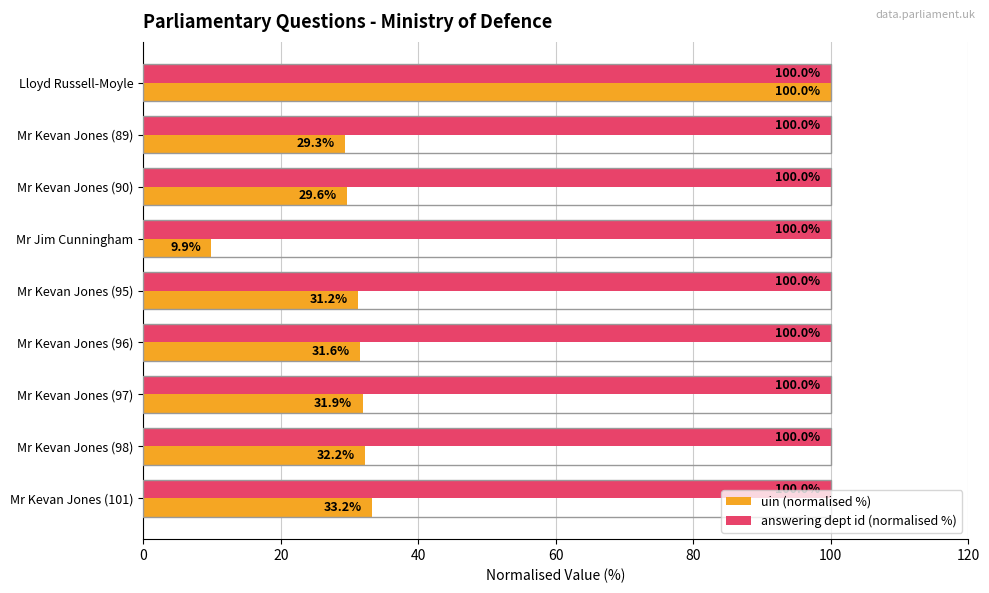

Rank the categories by uin (normalised %) value from lowest to highest.

Mr Jim Cunningham, Mr Kevan Jones (89), Mr Kevan Jones (90), Mr Kevan Jones (95), Mr Kevan Jones (96), Mr Kevan Jones (97), Mr Kevan Jones (98), Mr Kevan Jones (101), Lloyd Russell-Moyle